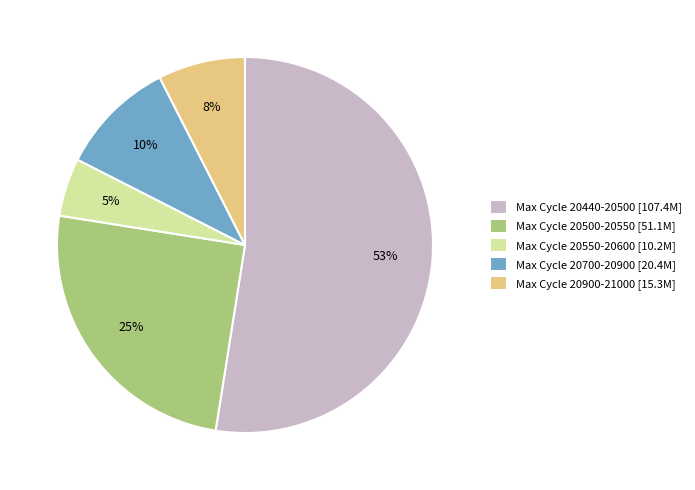

Which has a higher value, Max Cycle 20900-21000 [15.3M] or Max Cycle 20440-20500 [107.4M]?

Max Cycle 20440-20500 [107.4M]